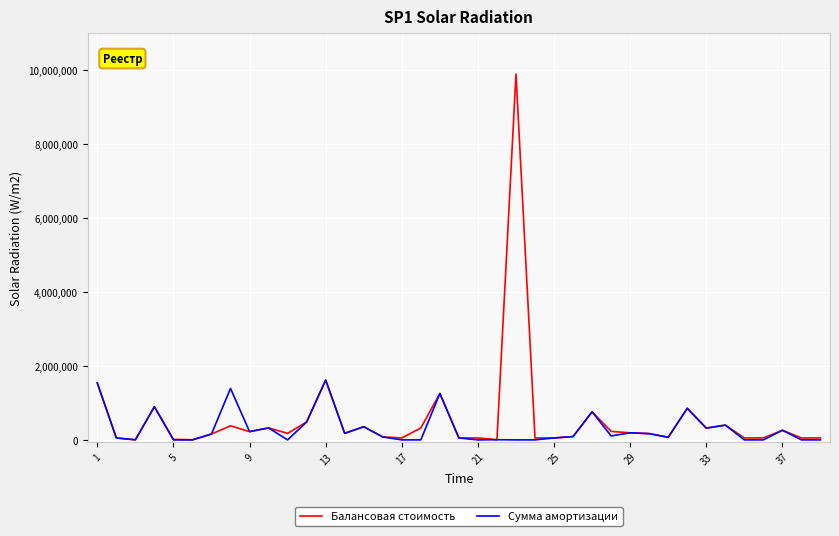

What is the average value of the Балансовая стоимость series?

558599.1